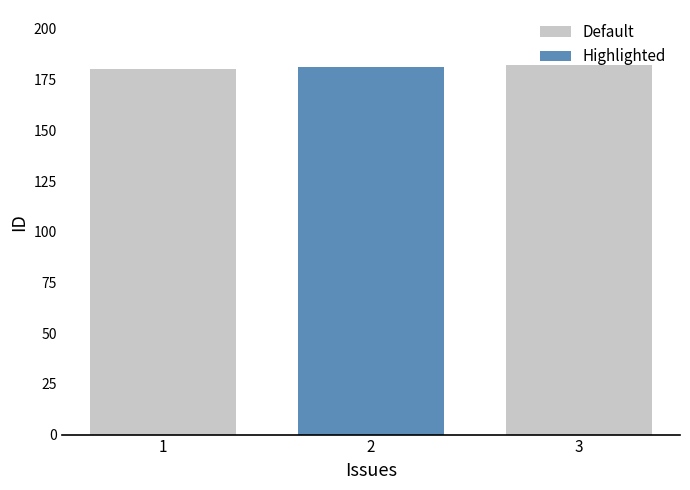

How many values are below 181?

1